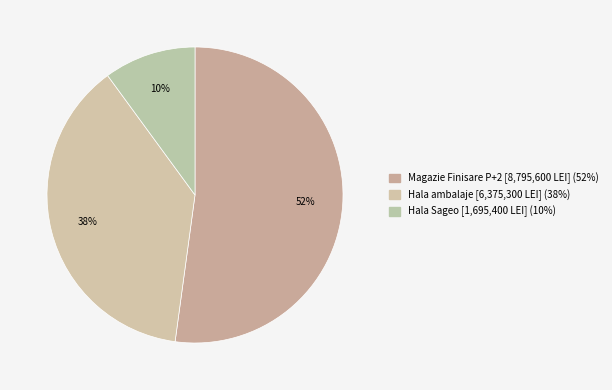

What is the change in value from Magazie Finisare P+2 to Hala Sageo?

-7100200